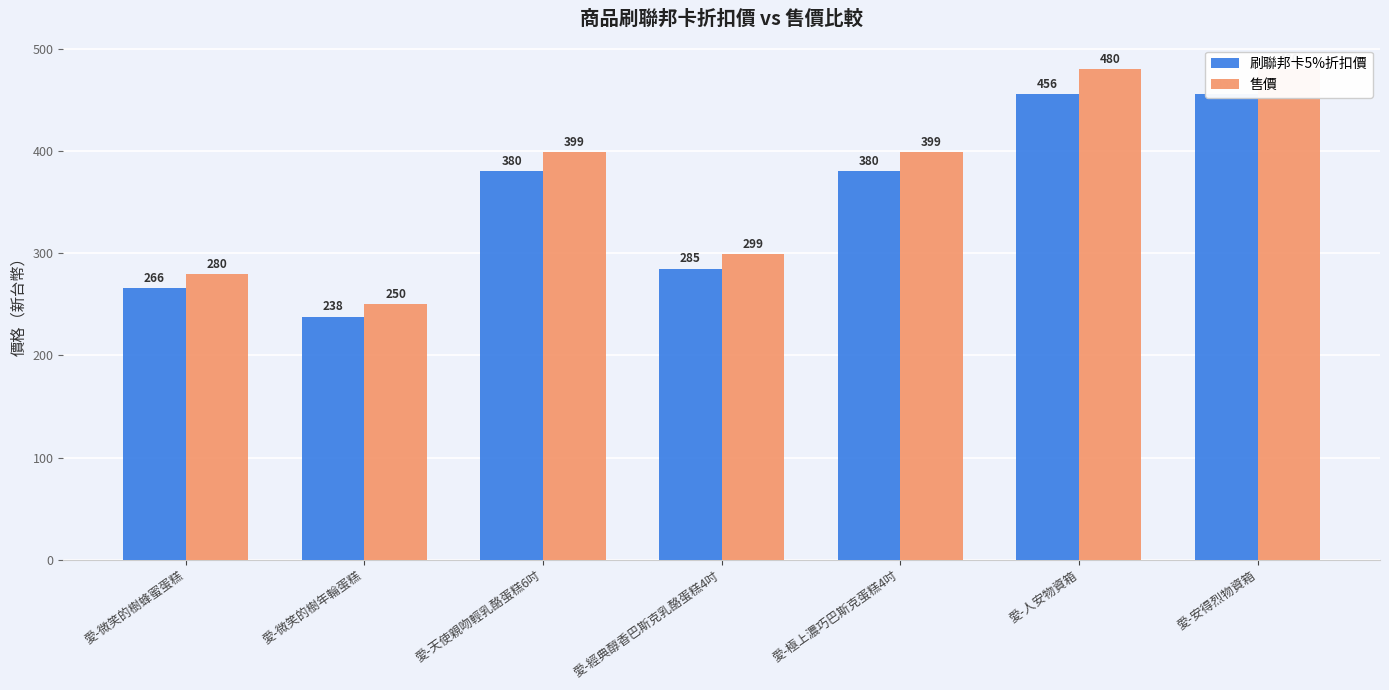

What is the difference between the second highest and second lowest values in the 刷聯邦卡5%折扣價 series?

190